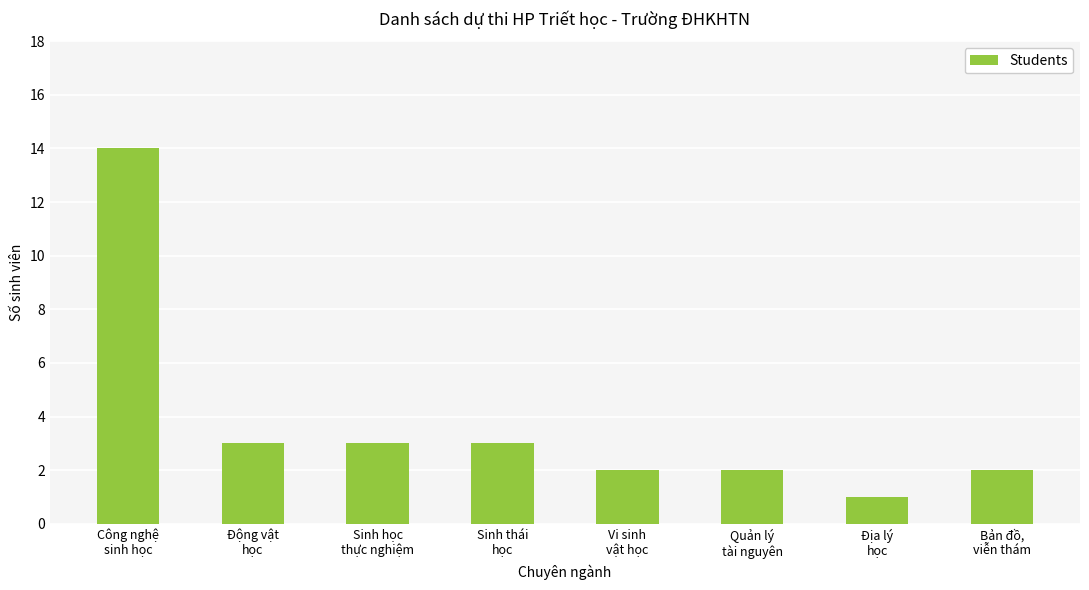

What is the average value?

4